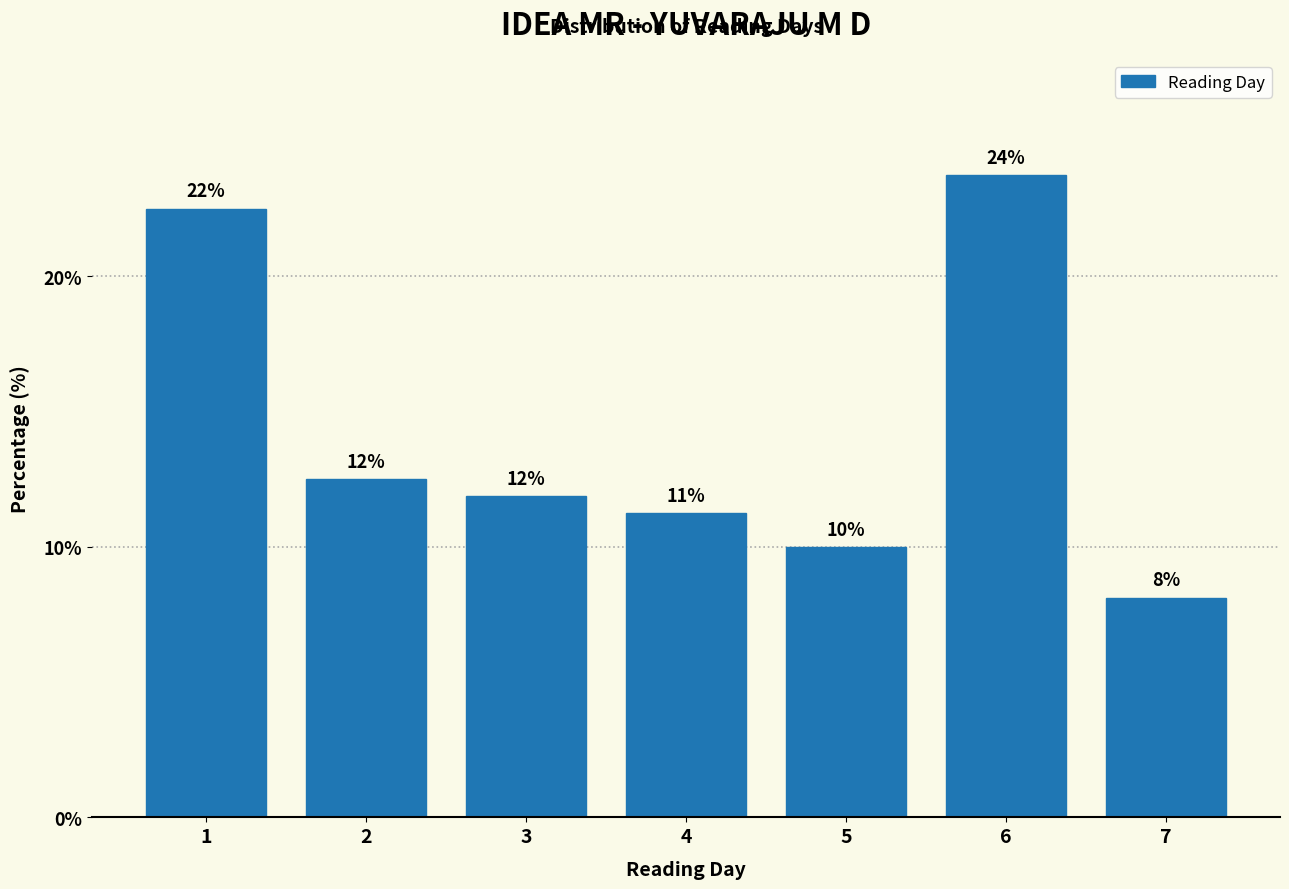

Are the bars horizontal?

No